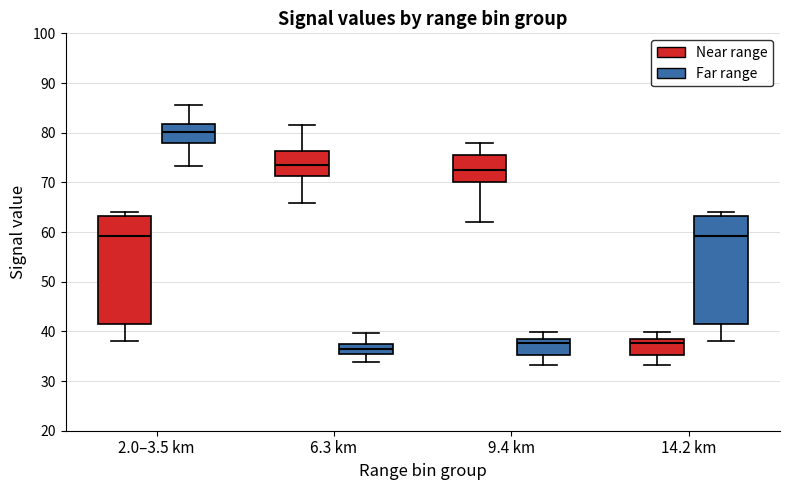

Reading left to right, read every box against the y-axis: the position of its median line, the range the box covers, and the ends of its whiskers. The values are not printed on the chart, so give them approximately, as read against the axis.

2.0–3.5 km (Near range): median 59, box 42 to 63, whiskers 38 to 64
2.0–3.5 km (Far range): median 80, box 78 to 82, whiskers 73 to 86
6.3 km (Near range): median 73, box 71 to 76, whiskers 66 to 82
6.3 km (Far range): median 37 (inside the box), box 35 to 37, whiskers 34 to 40
9.4 km (Near range): median 72, box 70 to 76, whiskers 62 to 78
9.4 km (Far range): median 38, box 35 to 39, whiskers 33 to 40
14.2 km (Near range): median 38, box 35 to 39, whiskers 33 to 40
14.2 km (Far range): median 59, box 42 to 63, whiskers 38 to 64